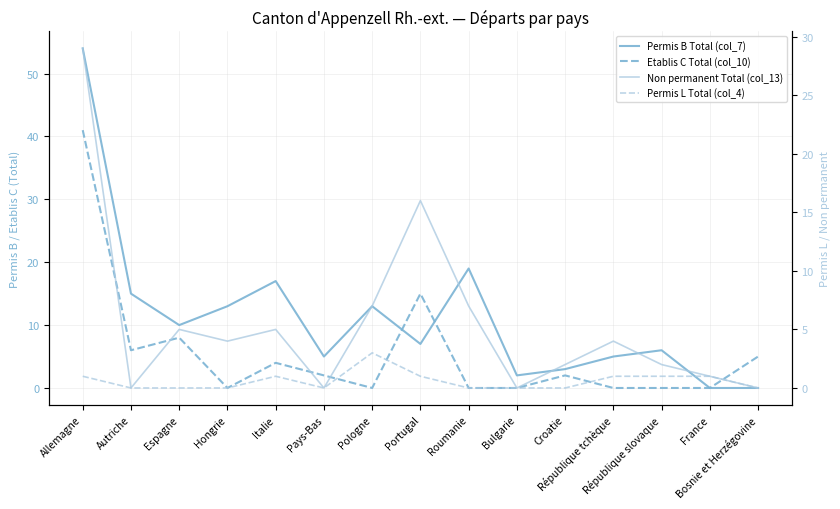

What is the average value of the Non permanent Total (col_13) series?

5